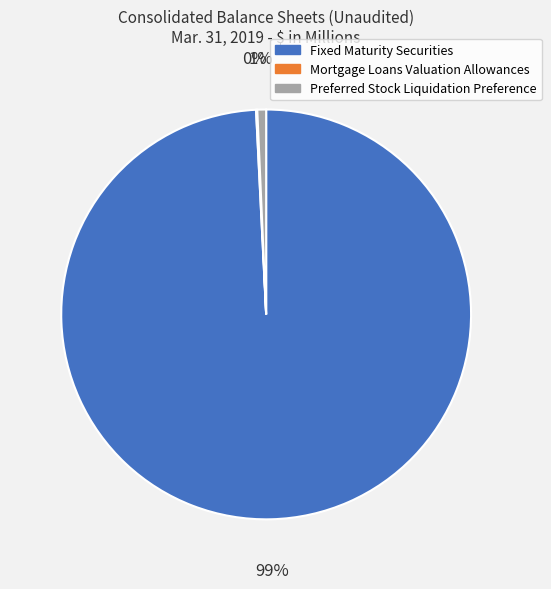

What is the largest slice in the pie chart?

Fixed Maturity Securities